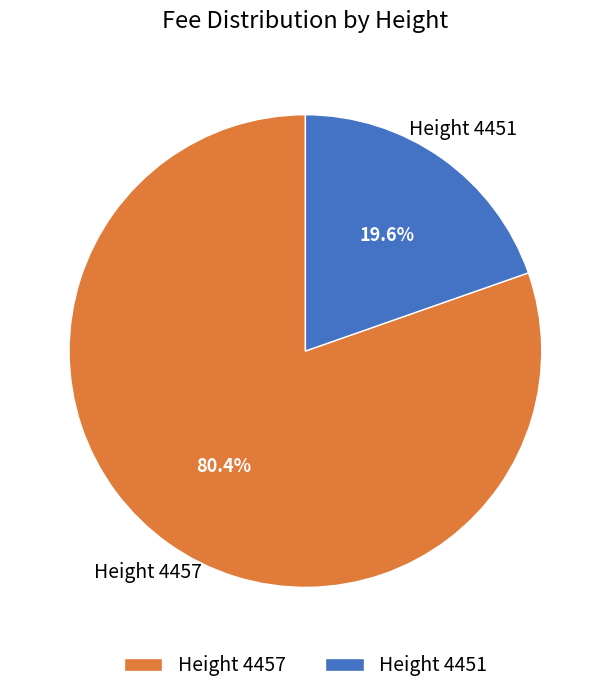

What is the smallest slice in the pie chart?

Height 4451